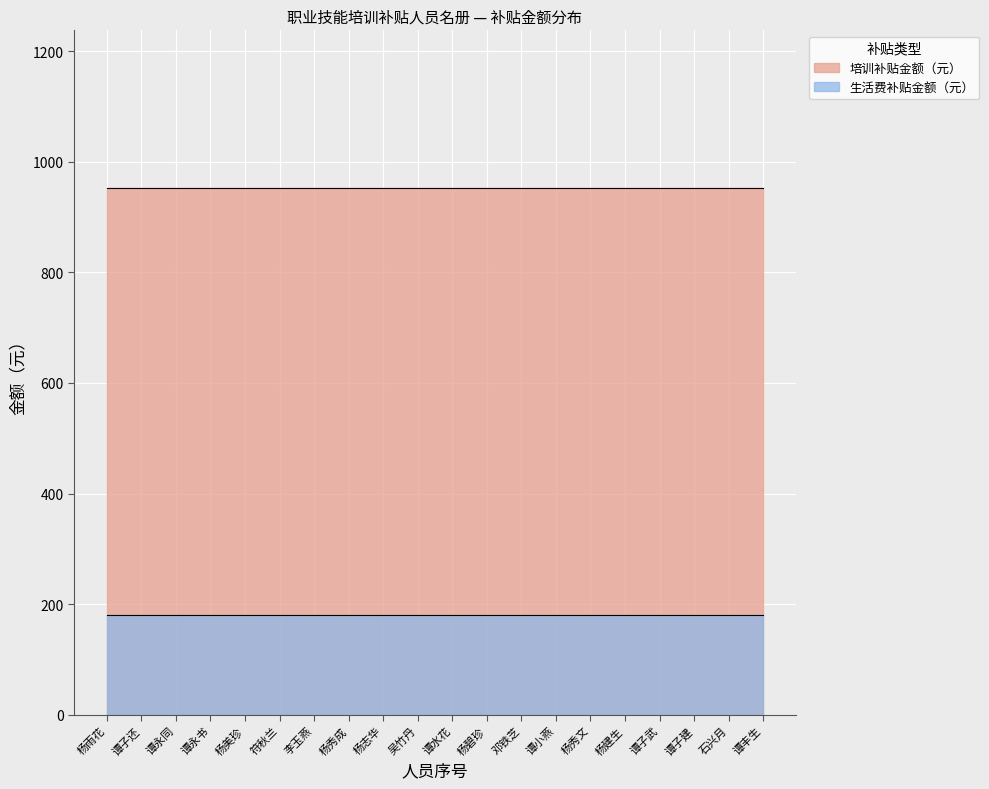

Reading left to right, transcribe all the data shown in this chart.

培训补贴金额（元）: 952	952	952	952	952	952	952	952	952	952	952	952	952	952	952	952	952	952	952	952
生活费补贴金额（元）: 180	180	180	180	180	180	180	180	180	180	180	180	180	180	180	180	180	180	180	180